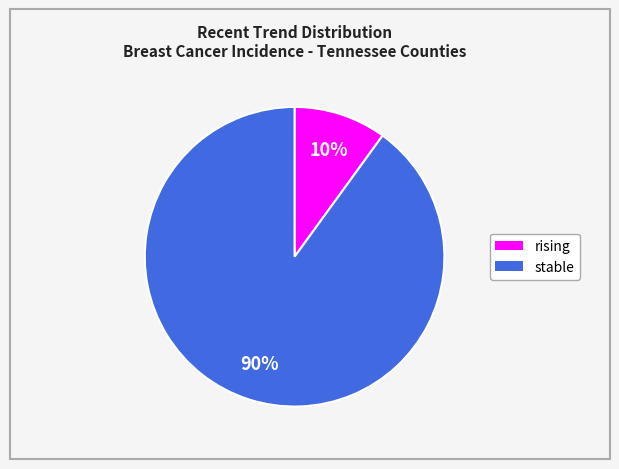

Count the number of slices in the pie.

2